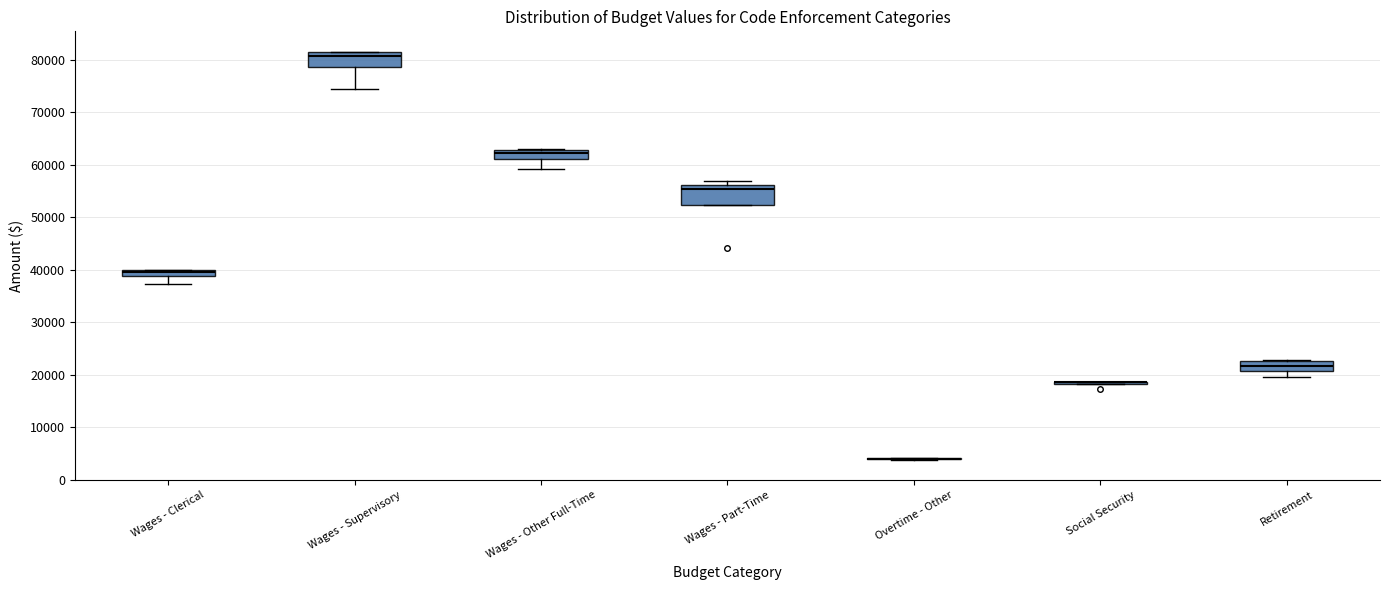

Where does the lower whisker of the box for Wages - Supervisory end on the y-axis? The values are not printed on the chart, so give them approximately, as read against the axis.

74000